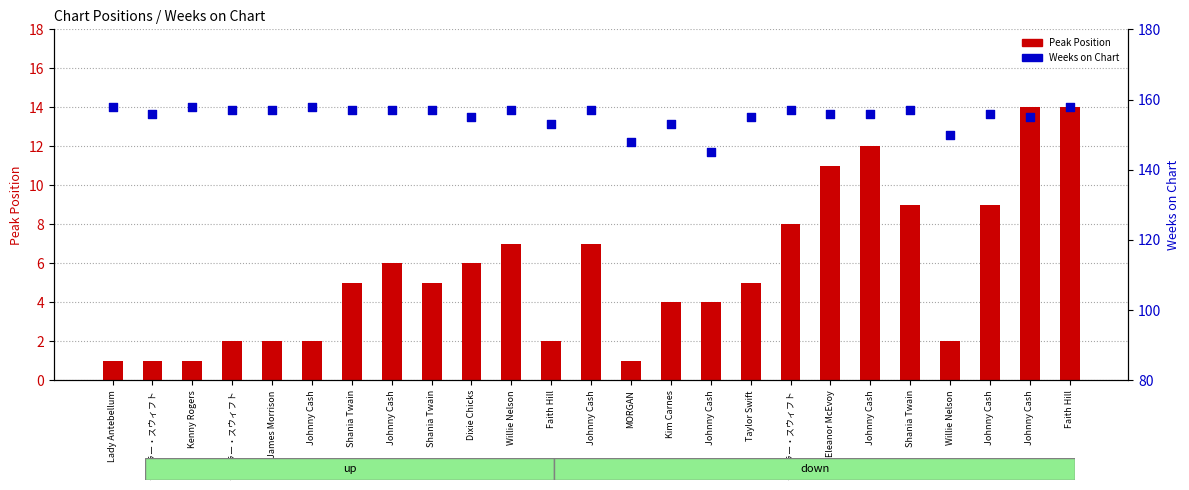

What are all the series names shown in the legend?

Peak Position, Weeks on Chart